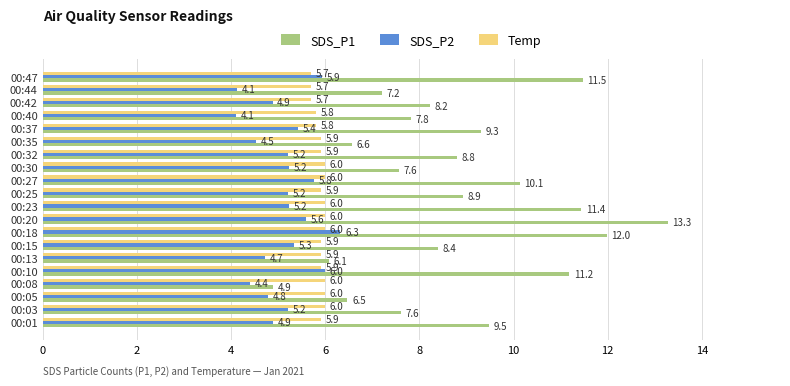

Which series changed the most between 00:25 and 00:37?

SDS_P1